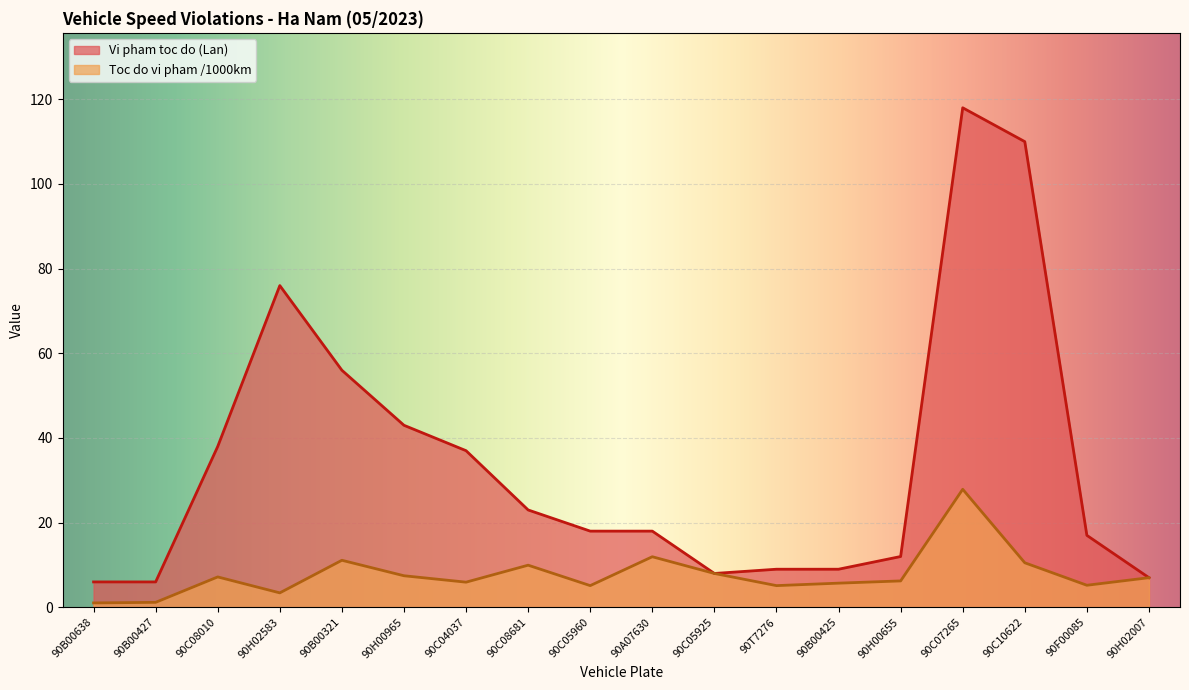

Which series changed the most between 90B00638 and 90C05960?

Vi pham toc do (Lan)